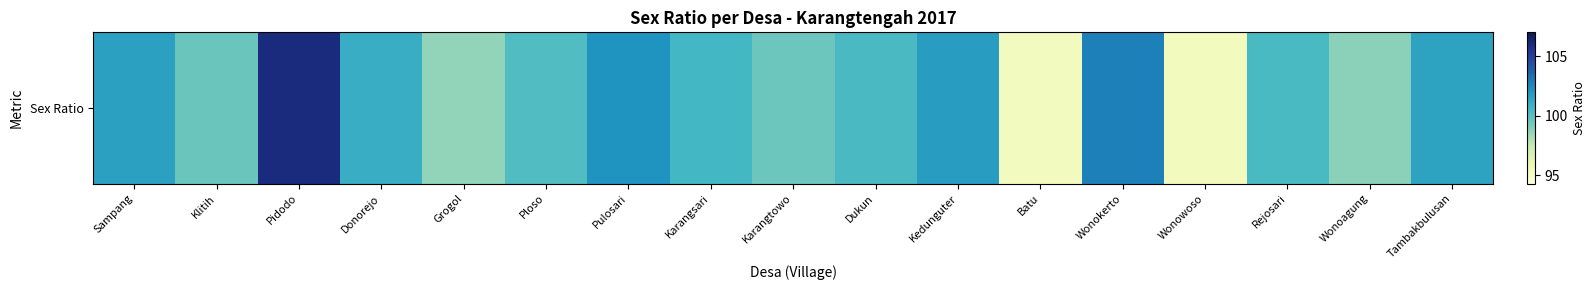

Reading left to right, extract all data points from this chart.

101.6	99.6	106.0	101.0	98.7	100.2	102.0	100.6	99.5	100.4	101.7	95.3	102.8	95.3	100.4	98.8	101.5